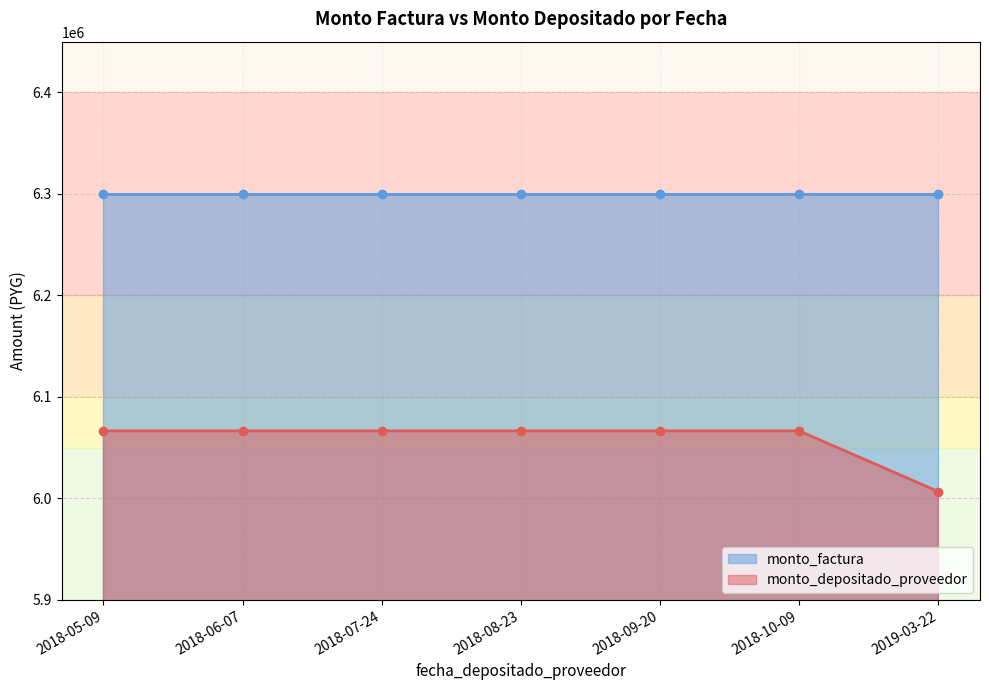

At how many categories does at least one series exceed 6218716?

7